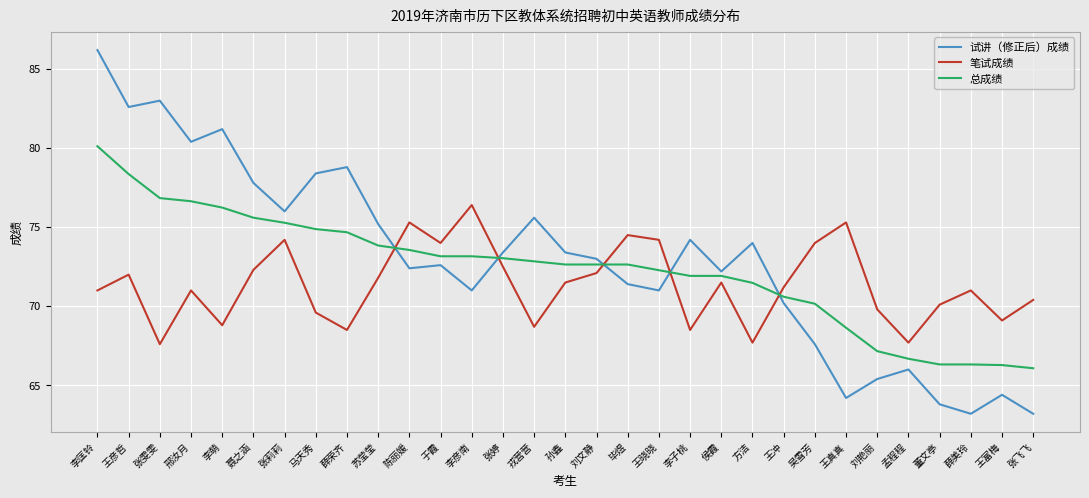

What is the sum of all 笔试成绩 values?

2212.3